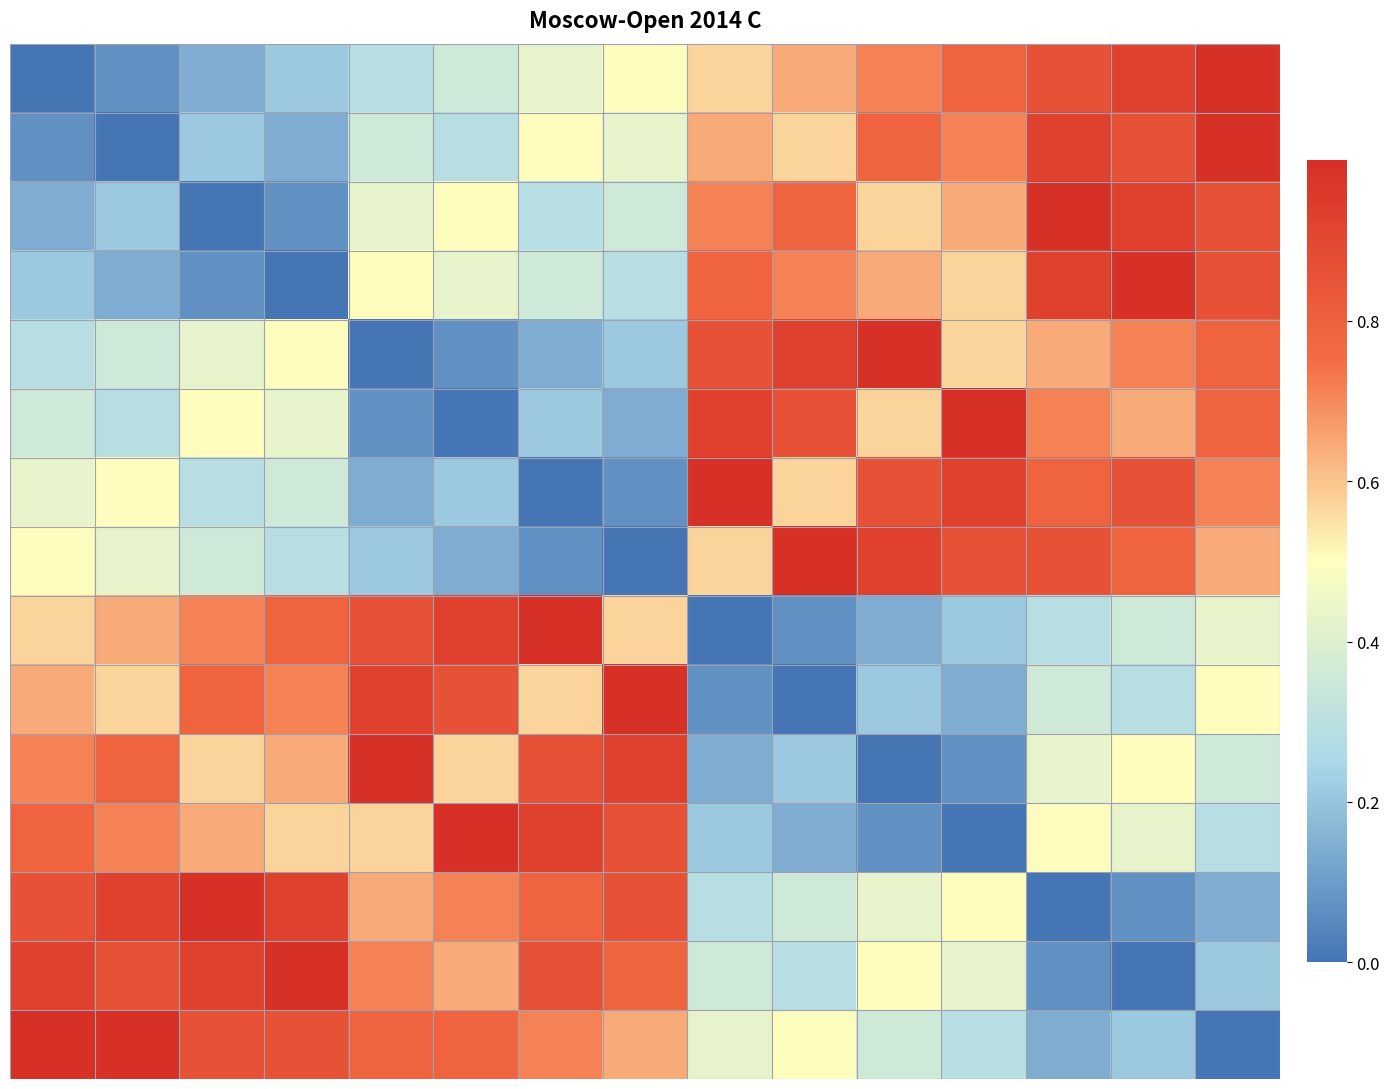

Which category has the highest value across all series?

14